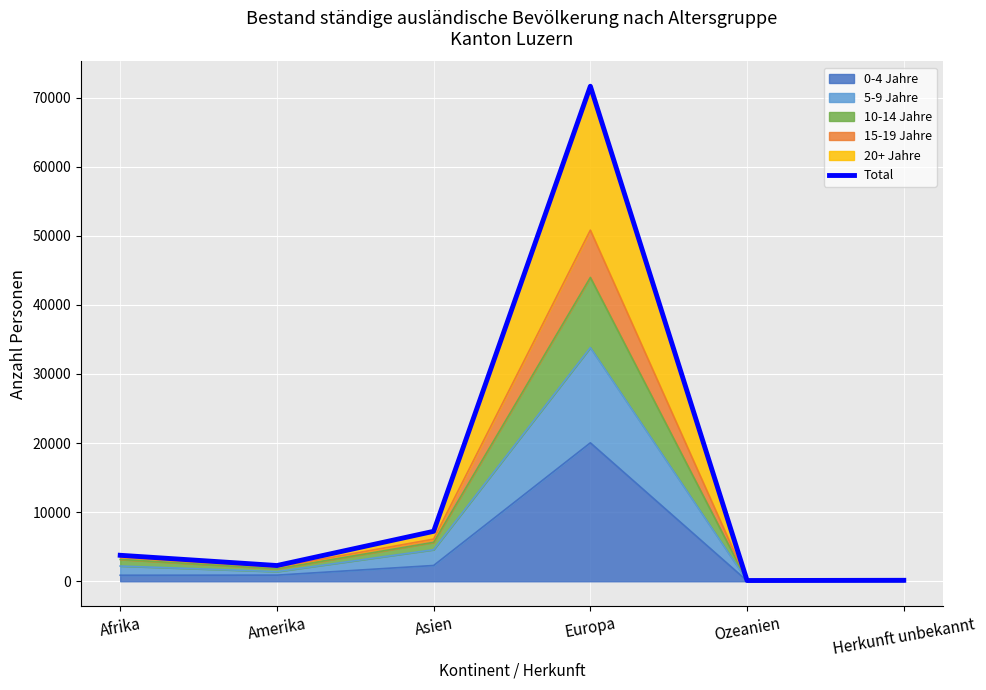

What is the maximum value shown in the chart?

71639